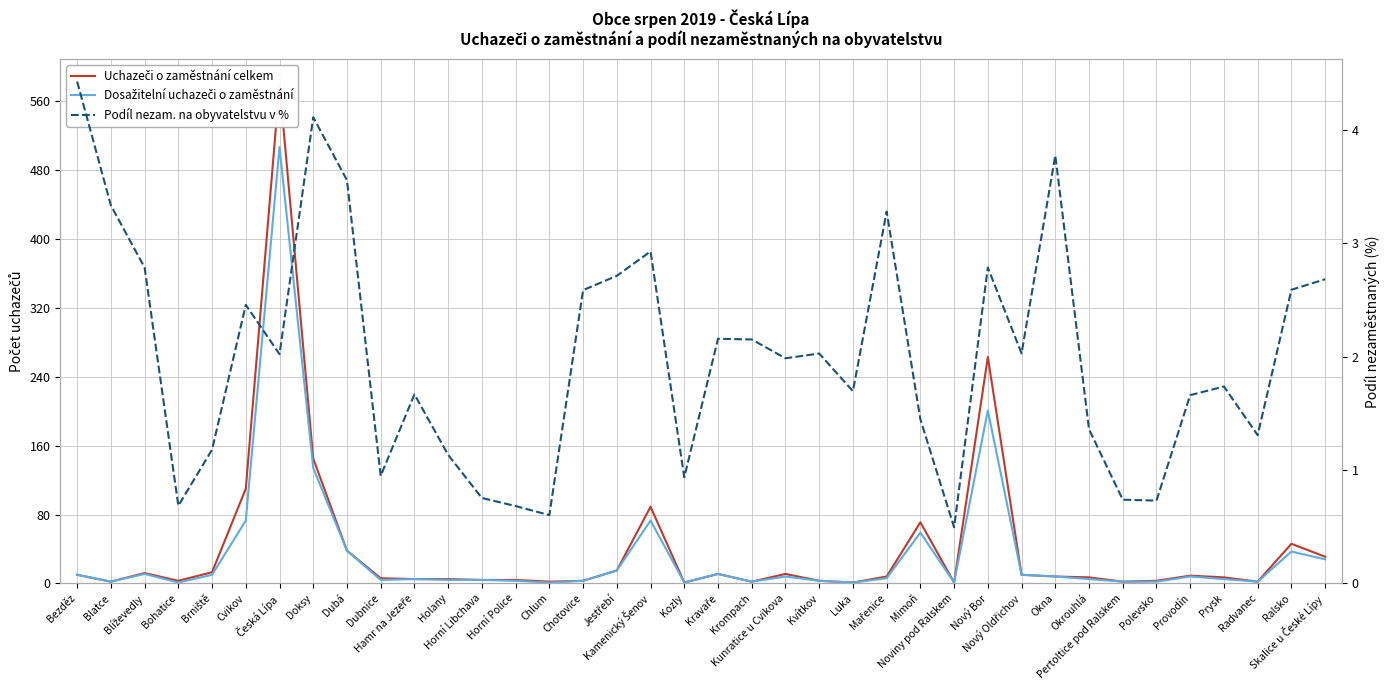

In Podíl nezam. na obyvatelstvu v %, how many points are higher than both neighbors (excluding endpoints)?

10